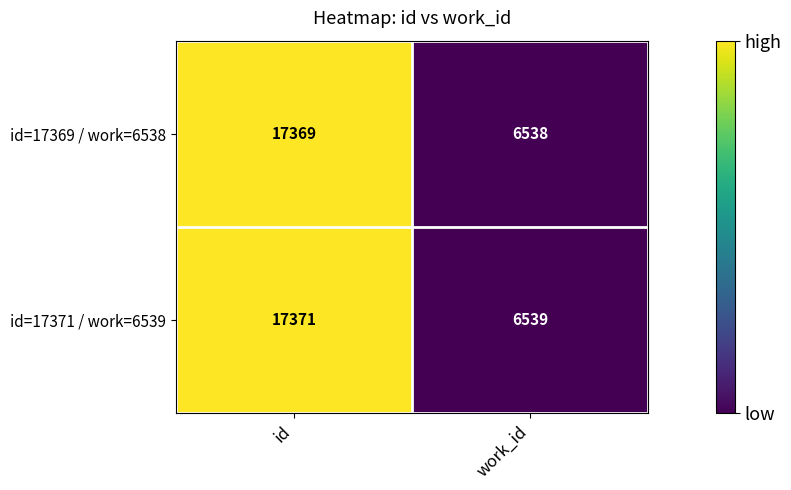

What is the sum of all id=17369 / work=6538 values?

23907